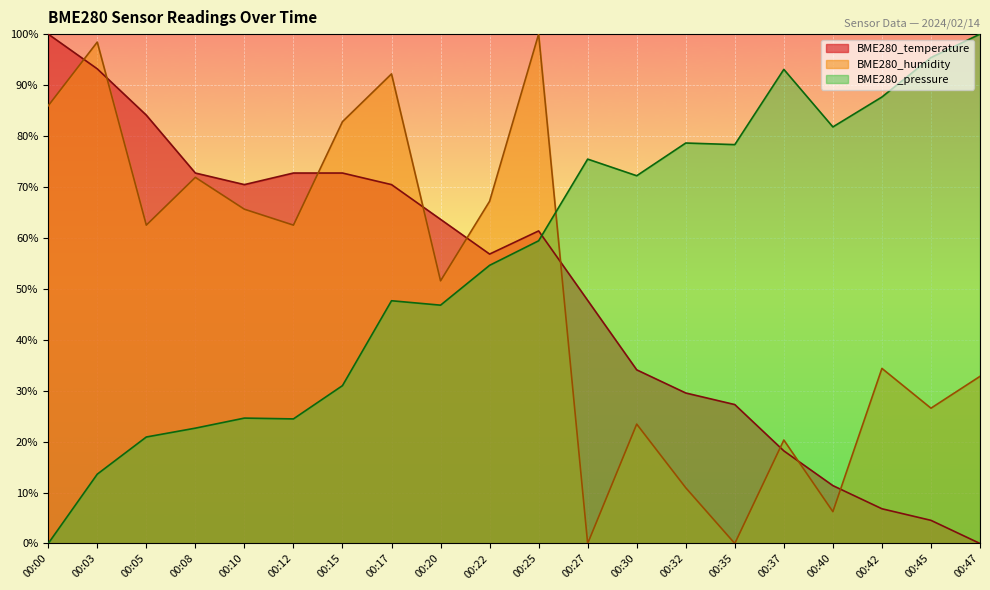

At 00:32, list the series in order from largest to smallest.

BME280_pressure, BME280_temperature, BME280_humidity